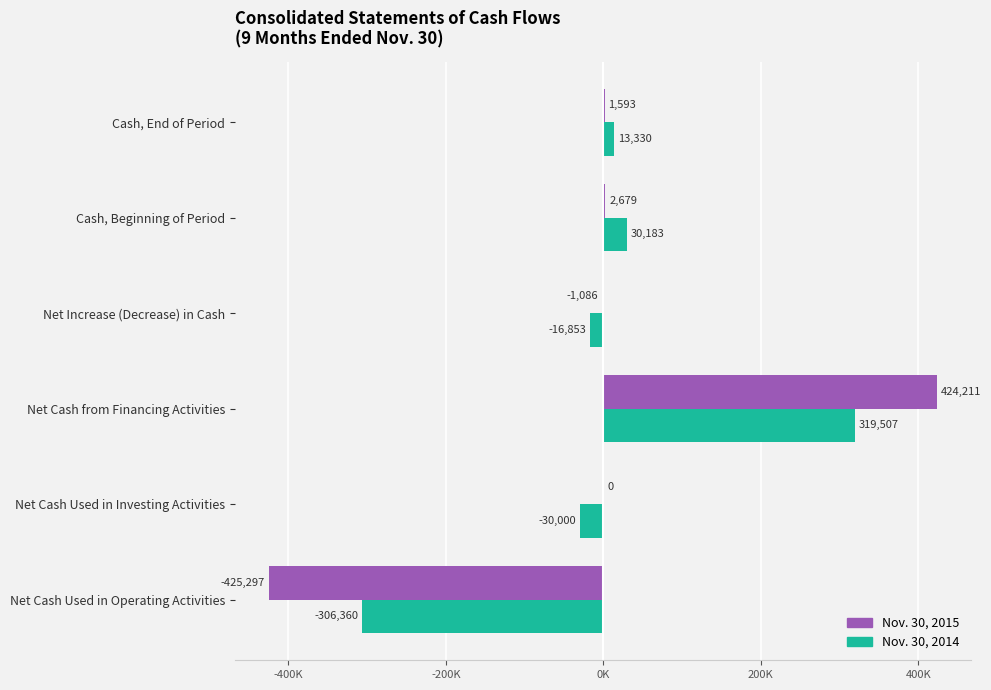

What are all the series names shown in the legend?

Nov. 30, 2015, Nov. 30, 2014